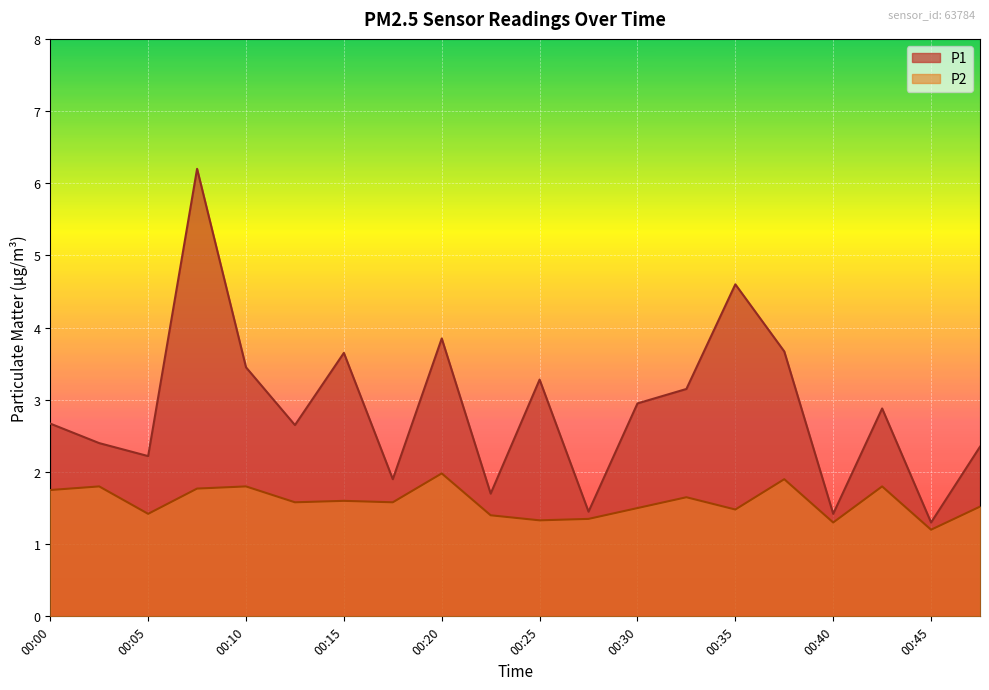

True or false: P1 and P2 cross at least once.

False